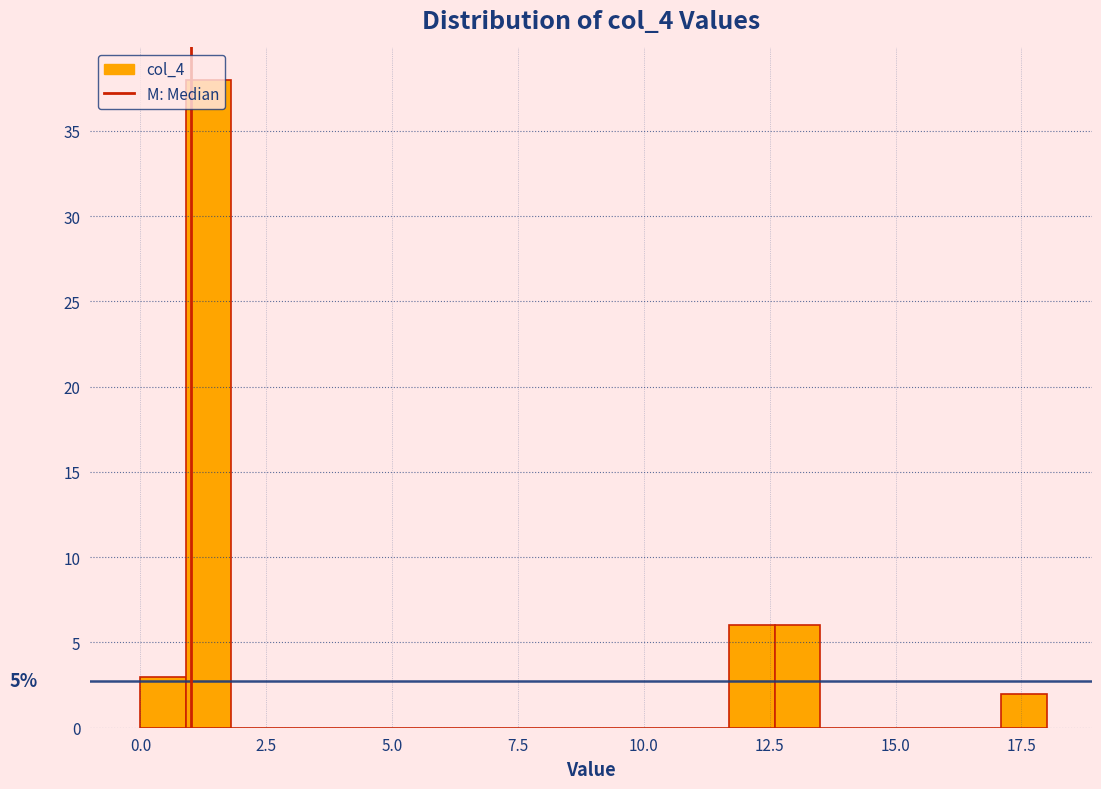

Around what value on the x-axis is the tallest bar? Give the approximate position of its centre, as read against the axis.

1.5